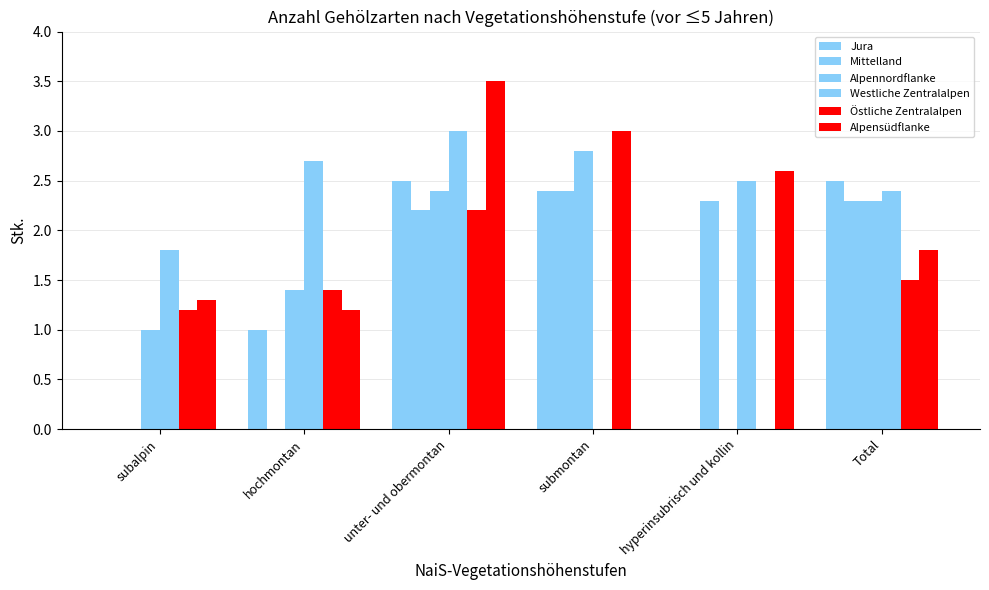

At submontan, list the series in order from smallest to largest.

Westliche Zentralalpen, Alpensüdflanke, Jura, Mittelland, Alpennordflanke, Östliche Zentralalpen